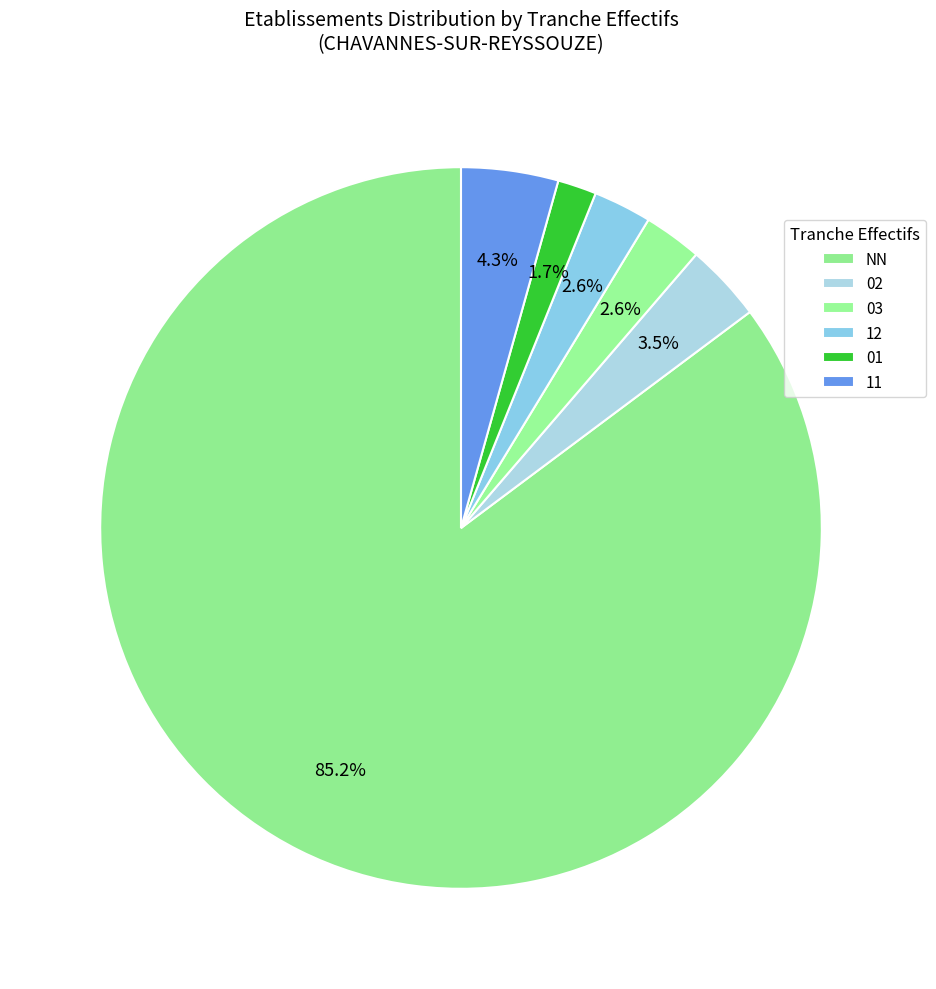

How many segments does this pie chart have?

6